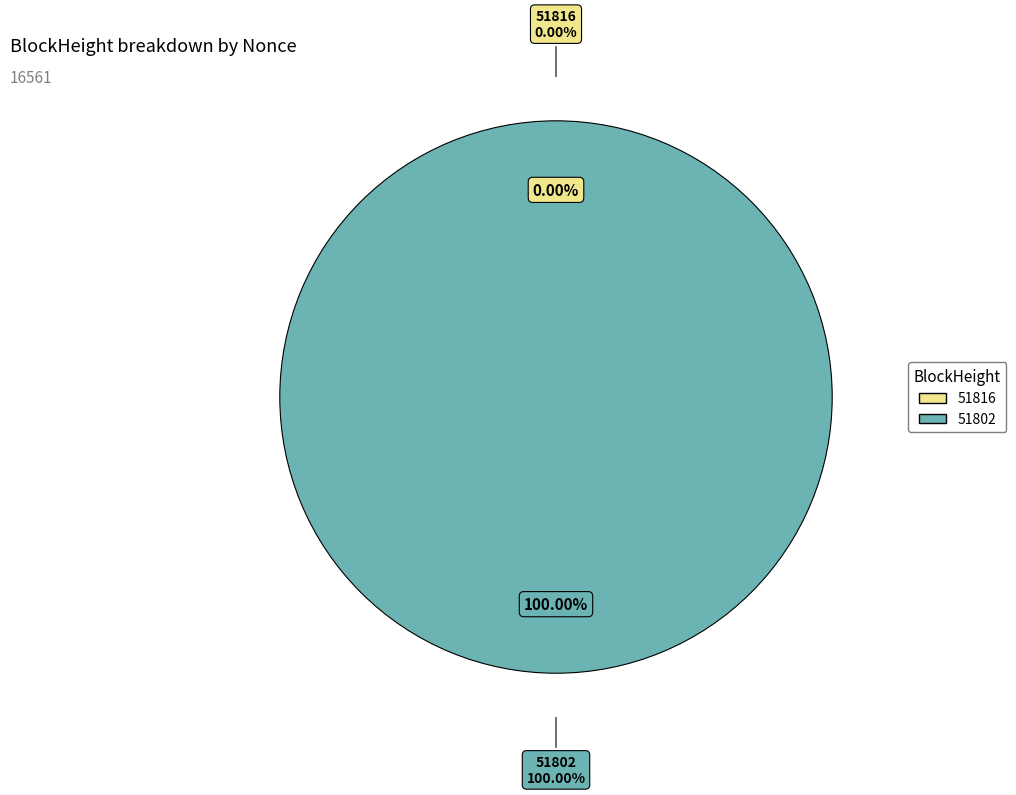

How many slices are in this pie chart?

2